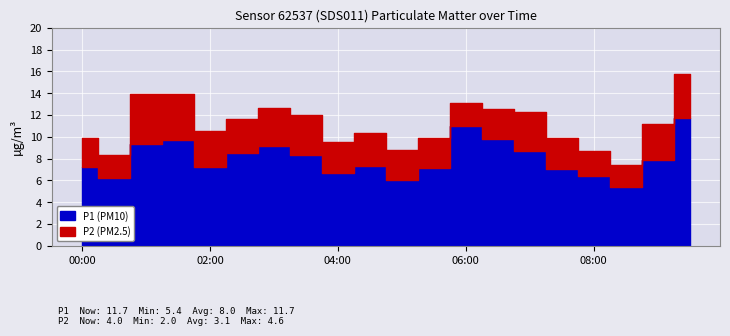

Is the value of P1 at 02:00 greater than the value of P2 at 00:30?

Yes